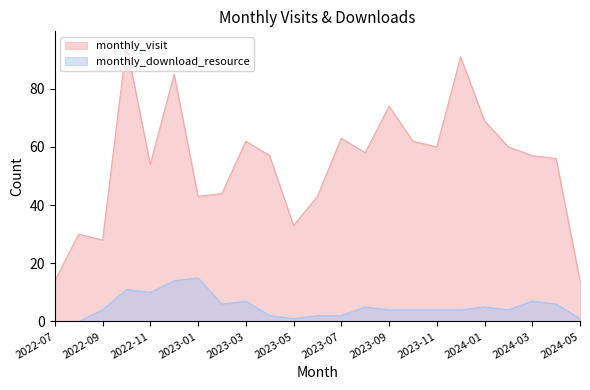

What value does the monthly_visit series have at 2022-08?

30